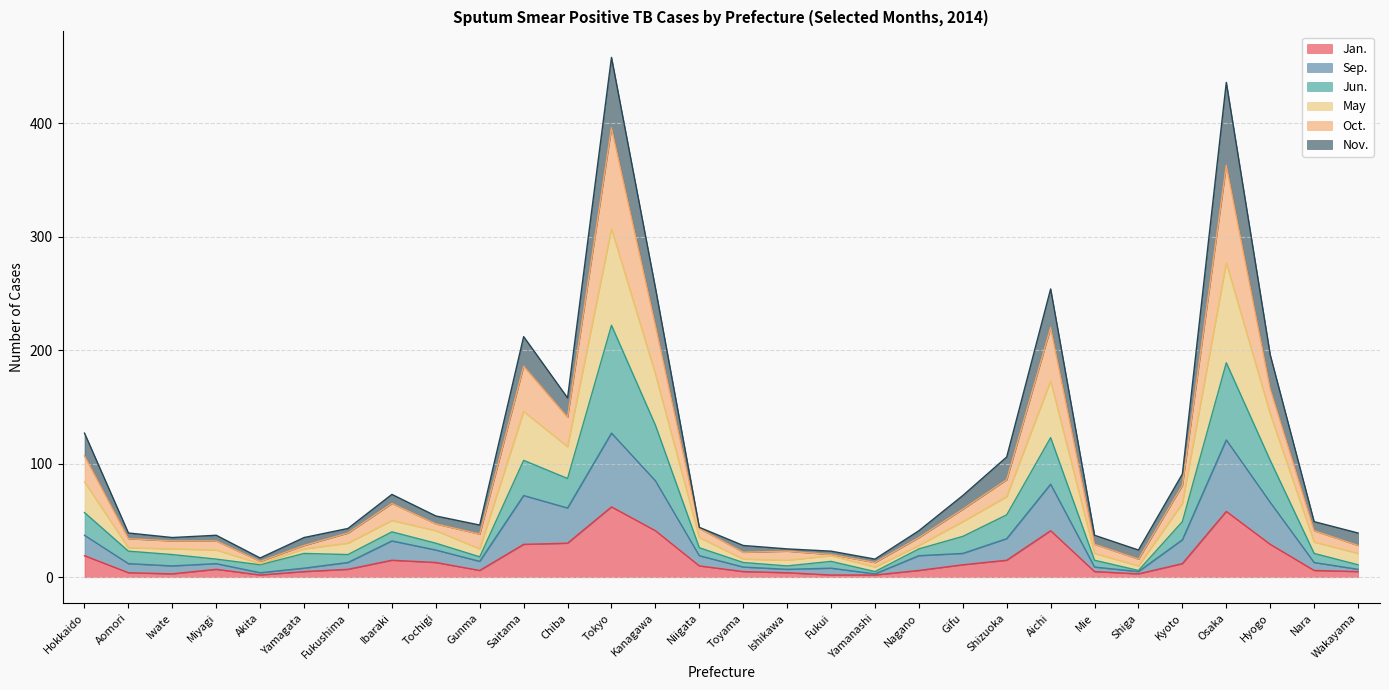

How many lines are shown in the chart?

6